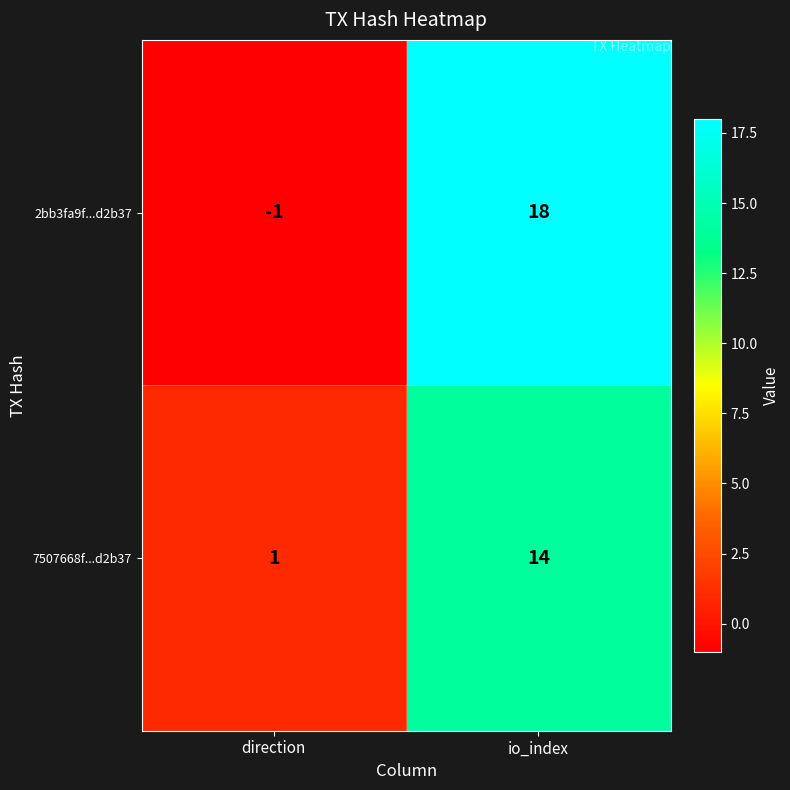

What is the difference between the maximum and minimum values in the 2bb3fa9f...d2b37 series?

19